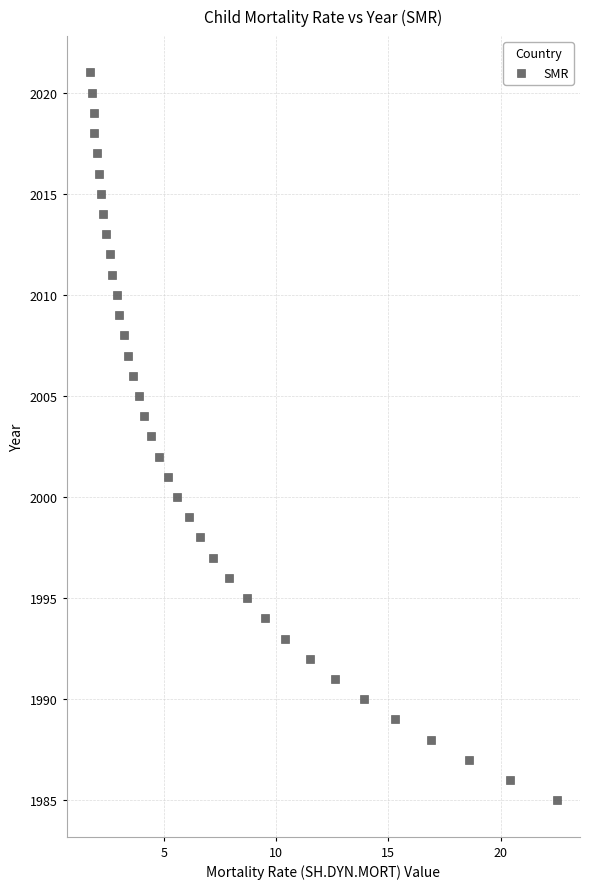

What is the range of Y values (max minus min)?

36